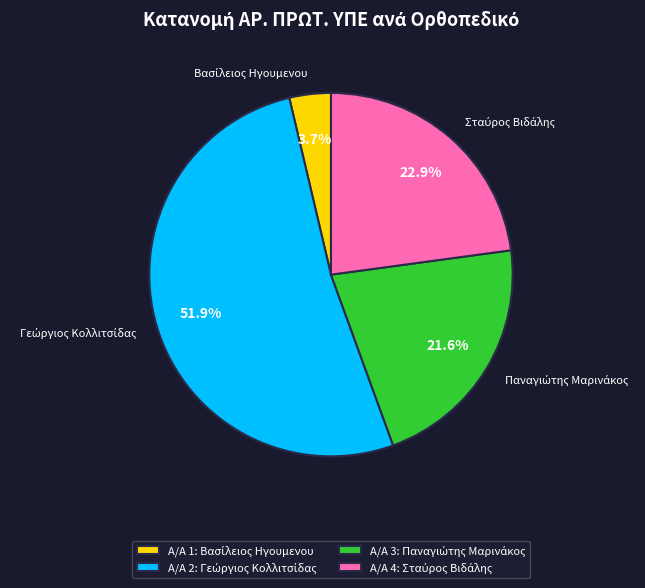

Is there a majority slice in this chart?

Yes